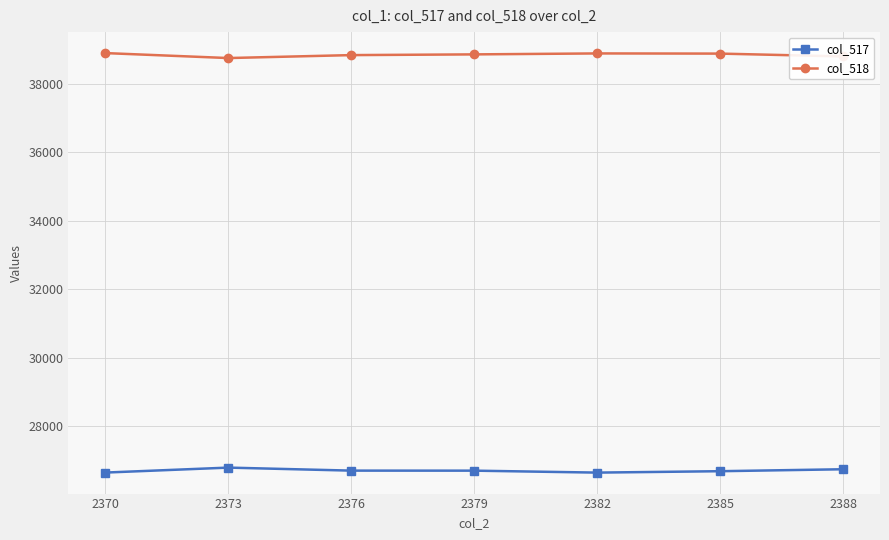

What are all the series names shown in the legend?

col_517, col_518